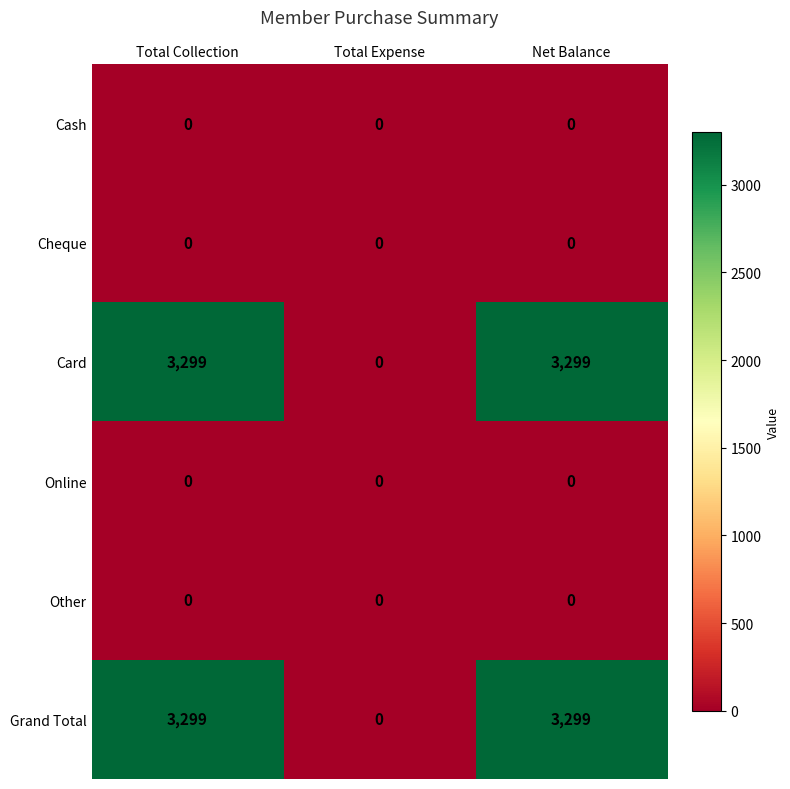

What is the total value across all series at Net Balance?

6598